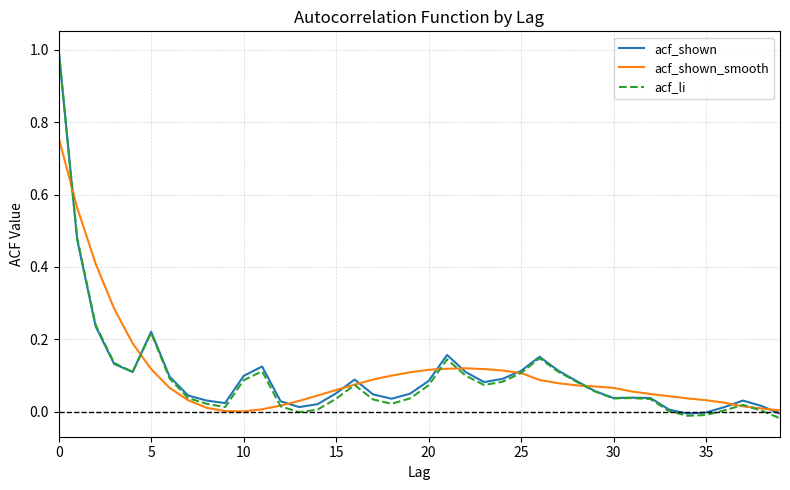

Which series has the widest spread of values?

acf_li